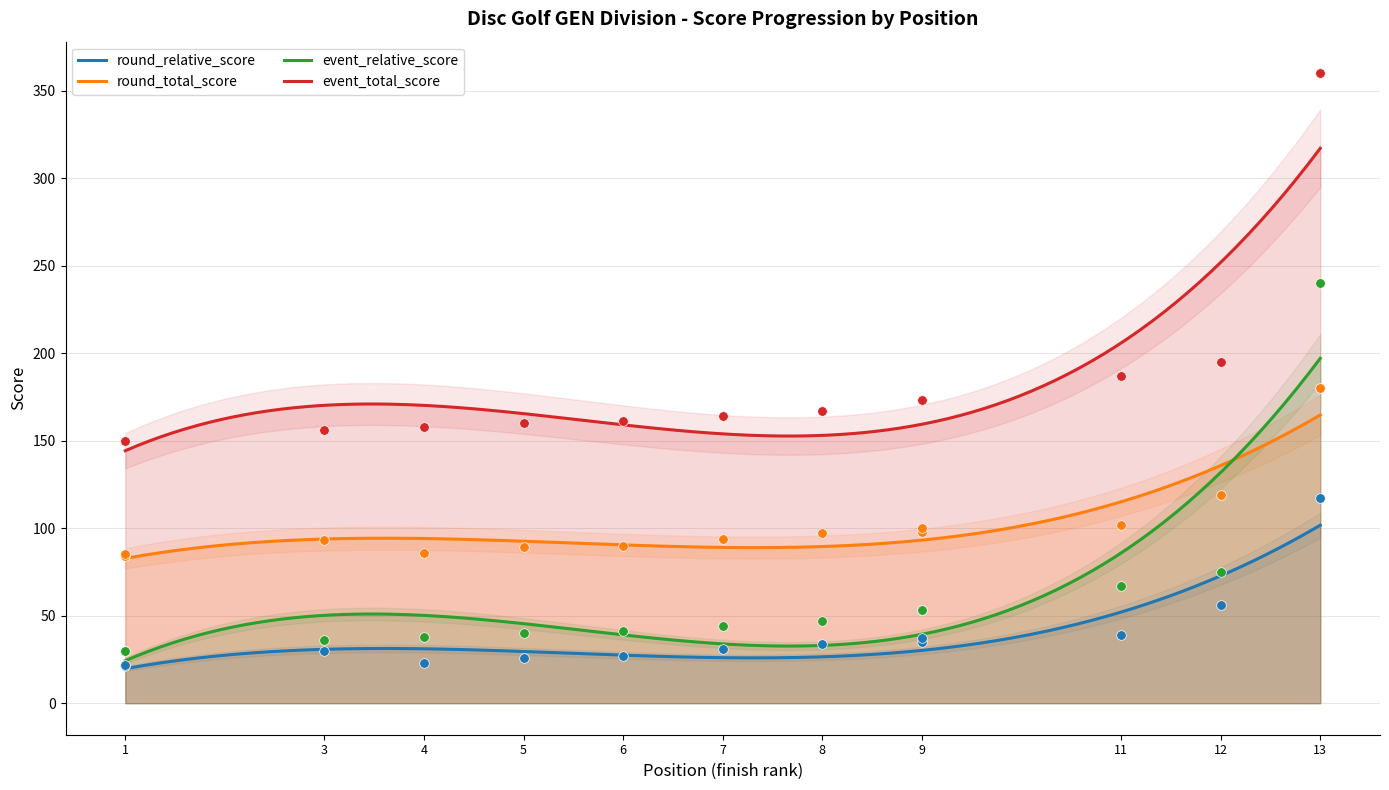

Is the value of event_total_score at 11 greater than the value of event_relative_score at 3?

Yes